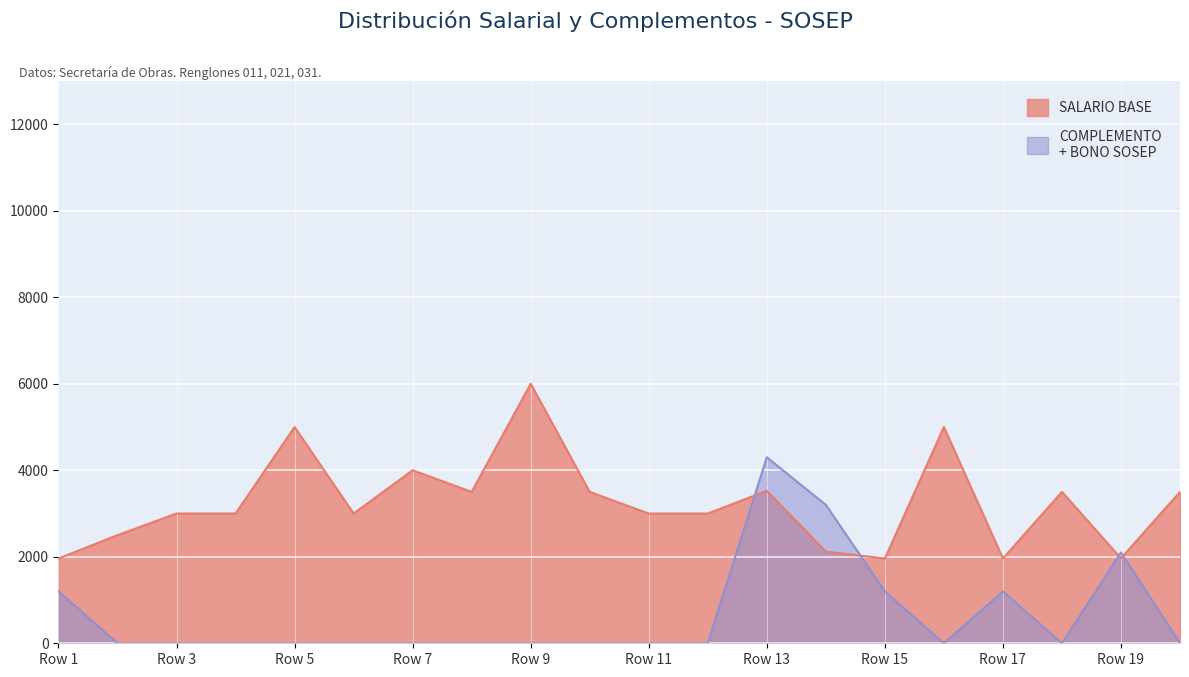

At which label does BONO SOSEP reach its minimum?

2